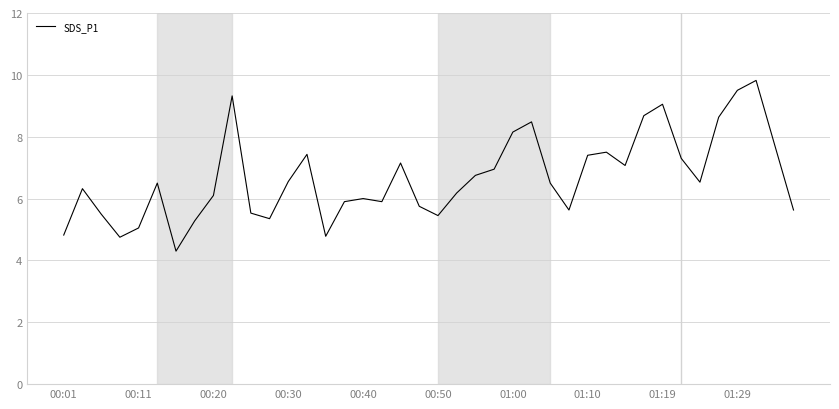

True or false: the data has more than 2 interior local peaks.

True